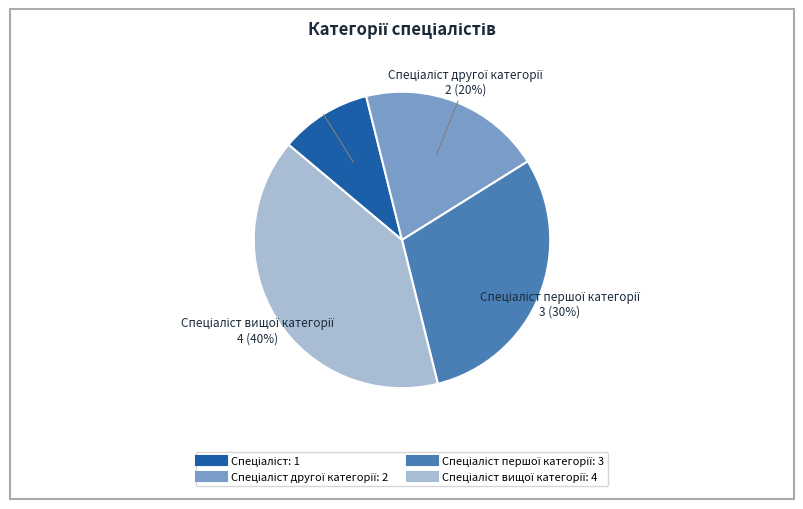

How many slices are in this pie chart?

4